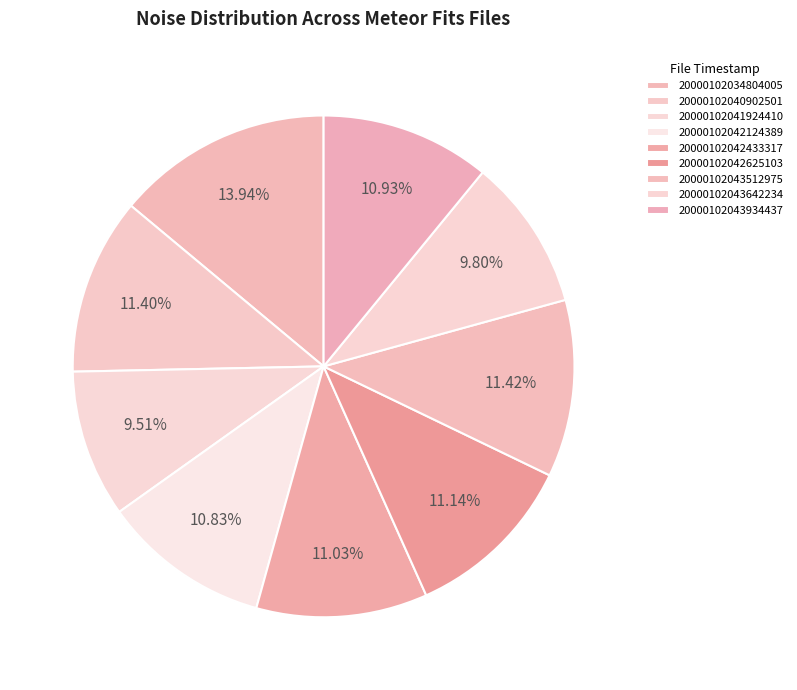

What is the largest slice in the pie chart?

20000102034804005